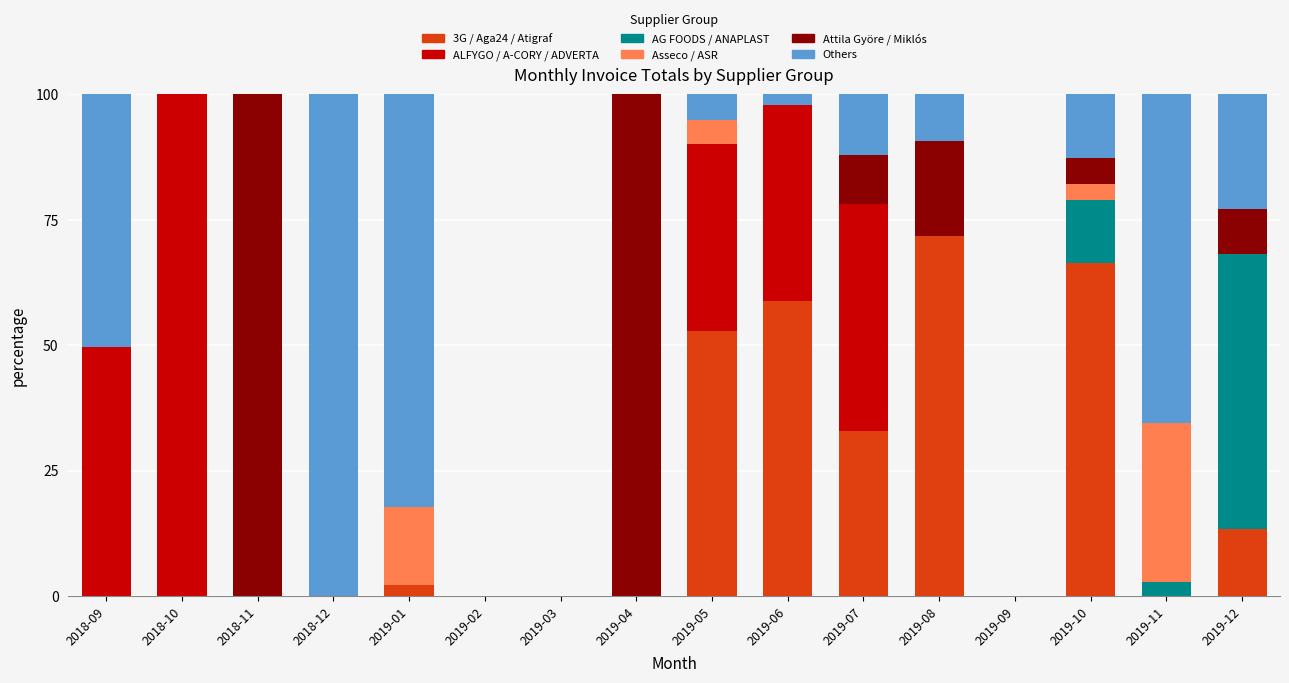

What is the highest value of the 3G / Aga24 / Atigraf series?

71.7